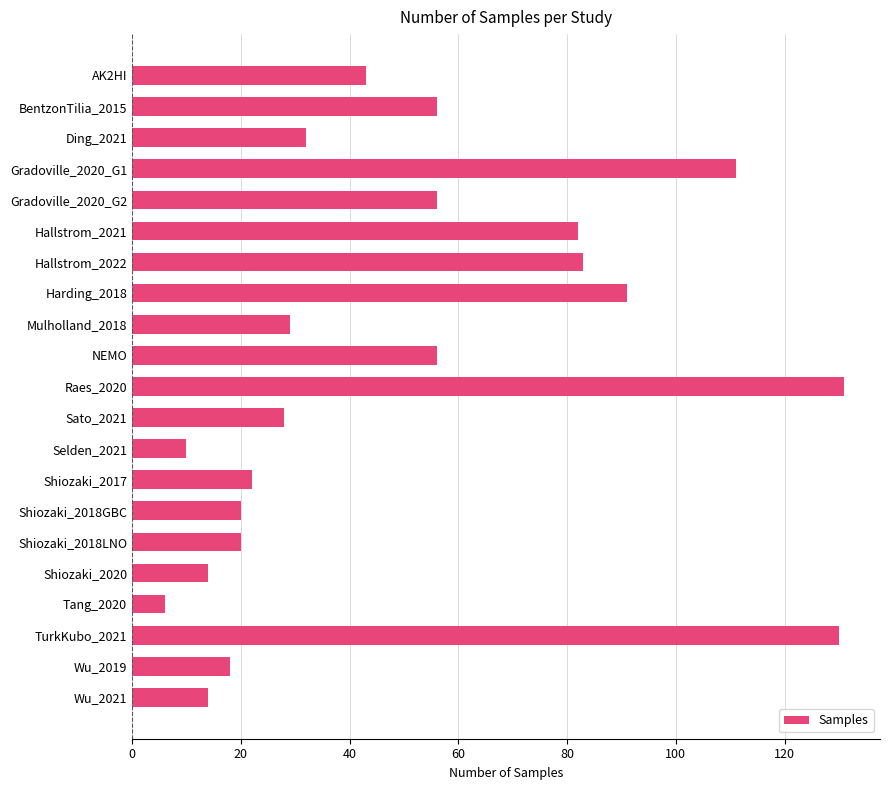

Is it true that the value at Shiozaki_2018LNO is 4?

False